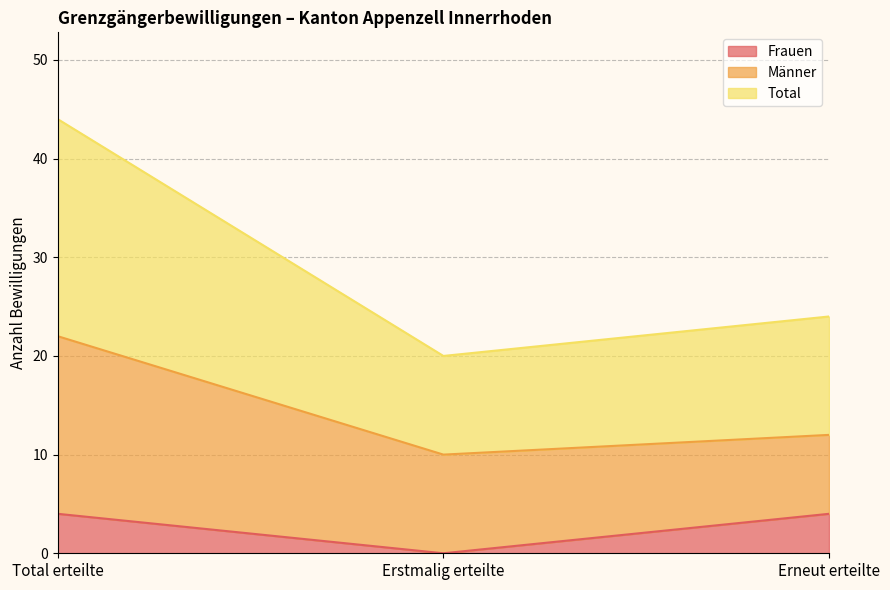

At which label does Total first exceed 12?

Total erteilte